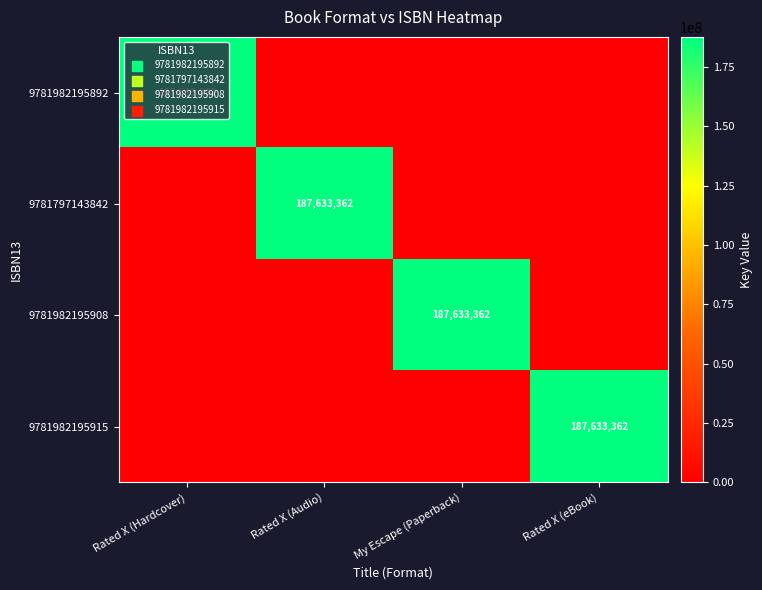

Is it true that 9781982195892 equals 187633362 at Rated X (Hardcover)?

True